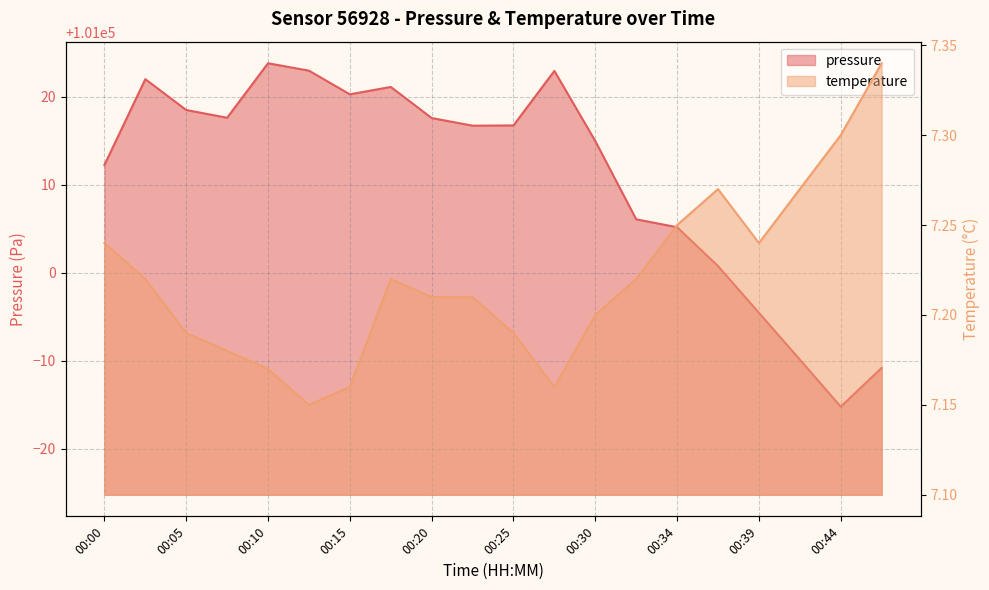

What is the sum of the pressure values at 00:07 and 00:25?

202034.3